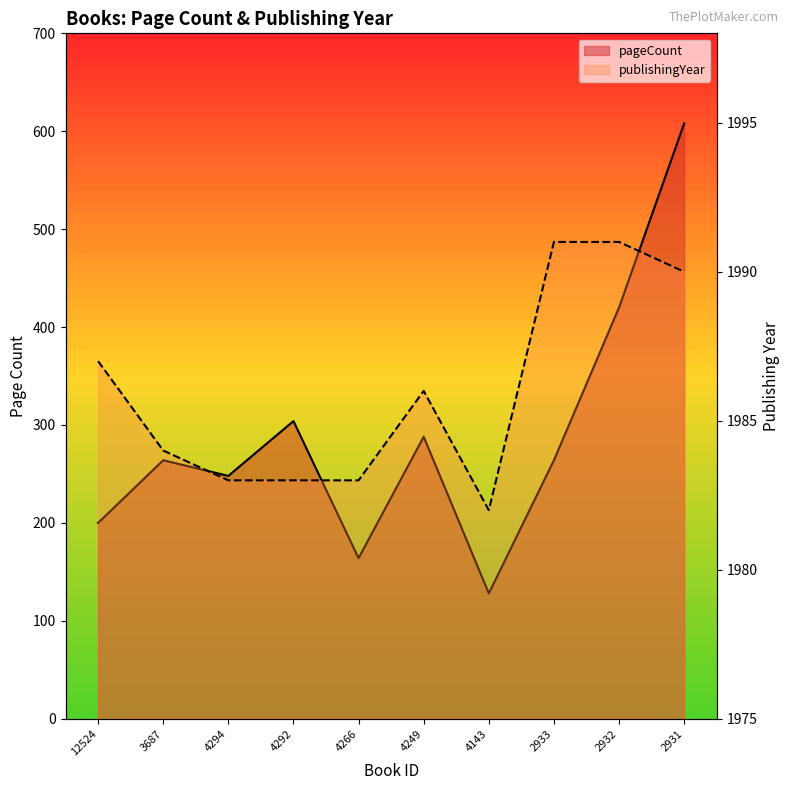

At which label does pageCount reach its minimum?

4143